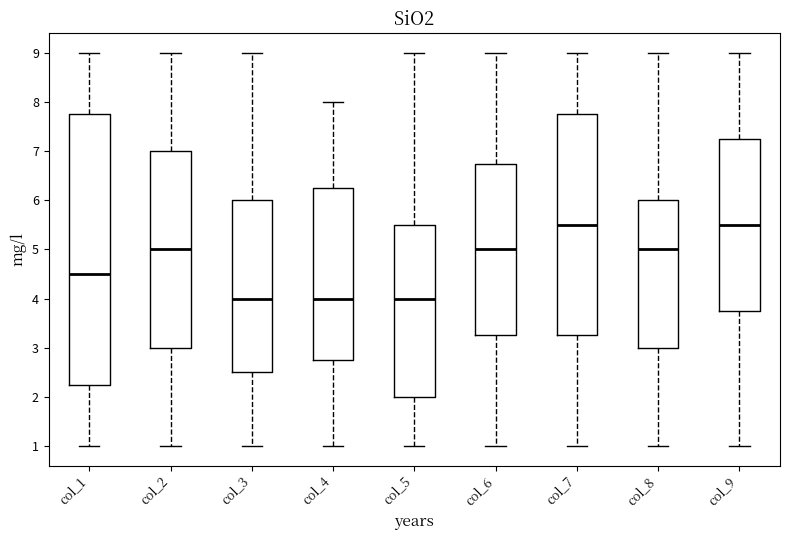

Which box is the tallest, from its lower edge to its upper edge?

col_1